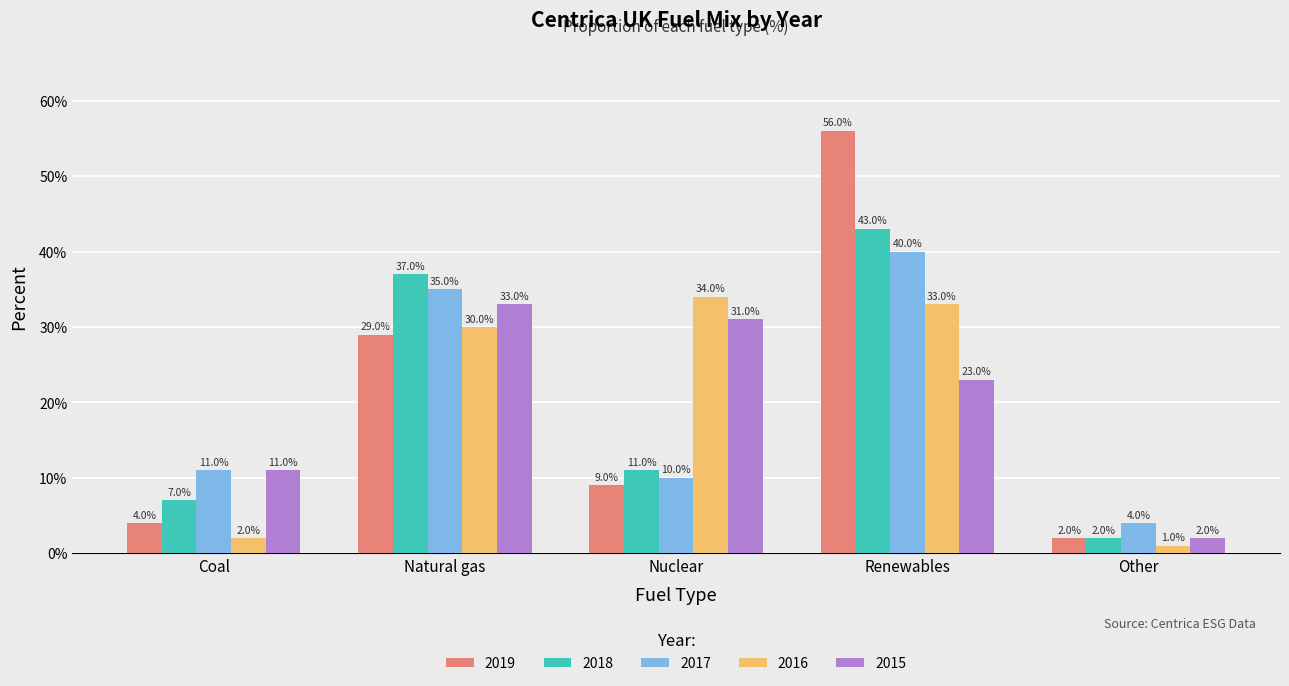

Reading left to right, list all the values displayed in this chart.

2019: Coal=4.0	Natural gas=29.0	Nuclear=9.0	Renewables=56.0	Other=2.0
2018: Coal=7.0	Natural gas=37.0	Nuclear=11.0	Renewables=43.0	Other=2.0
2017: Coal=11.0	Natural gas=35.0	Nuclear=10.0	Renewables=40.0	Other=4.0
2016: Coal=2.0	Natural gas=30.0	Nuclear=34.0	Renewables=33.0	Other=1.0
2015: Coal=11.0	Natural gas=33.0	Nuclear=31.0	Renewables=23.0	Other=2.0